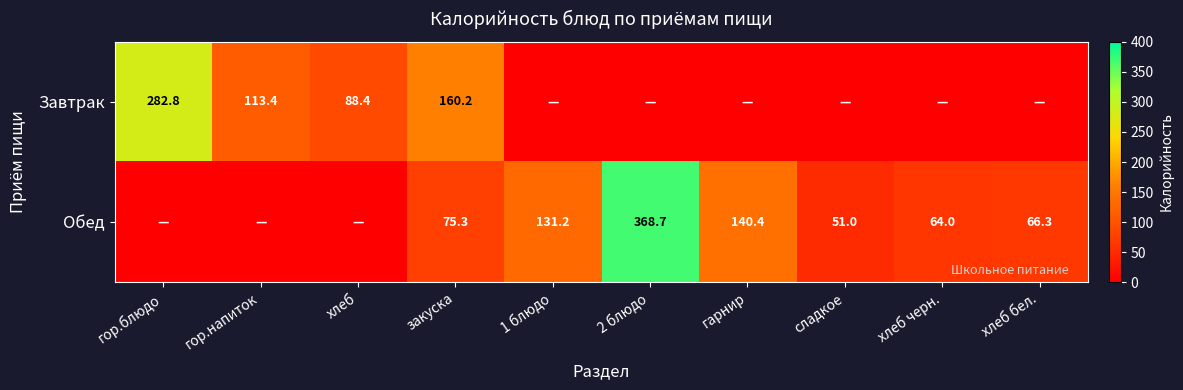

Is it true that Завтрак equals 130.6 at гор.блюдо?

False